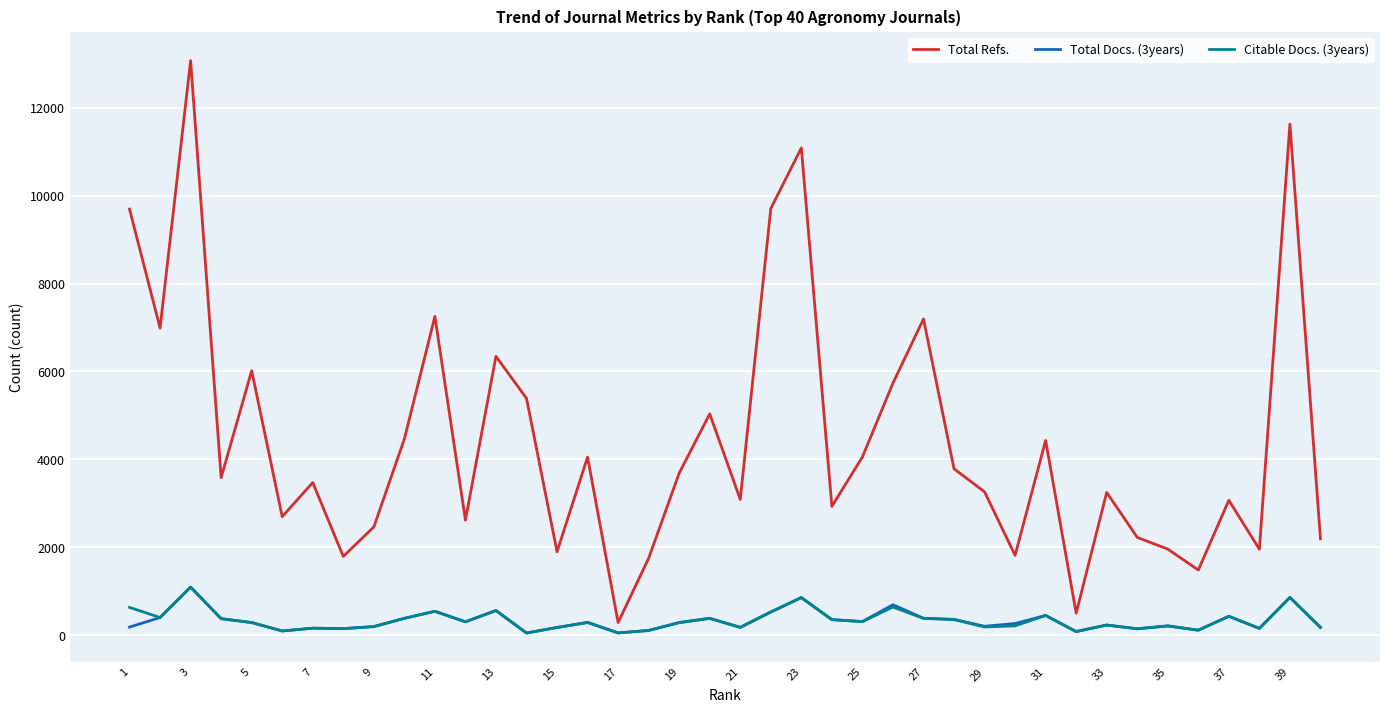

True or false: Total Docs. (3years) and Total Refs. cross at least once.

False